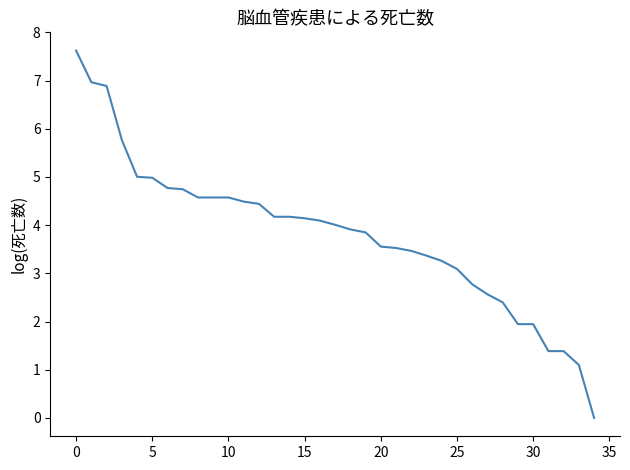

What is the greatest value displayed?

7.6